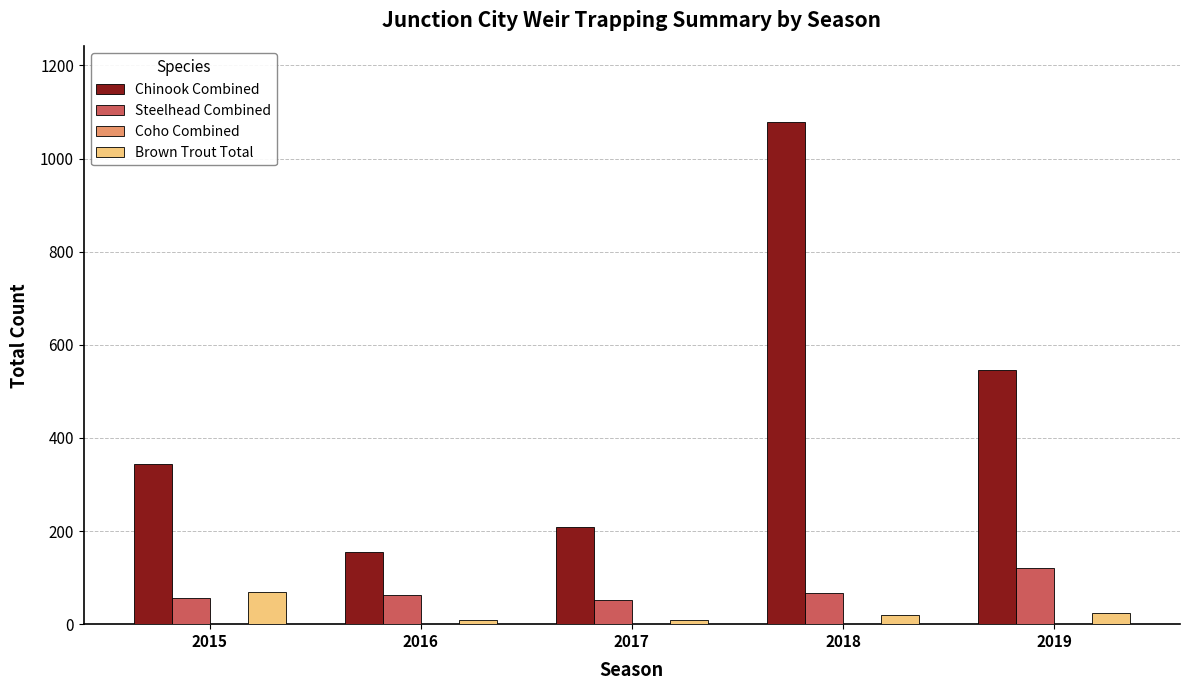

How many values in the Steelhead Combined series are below 63?

2